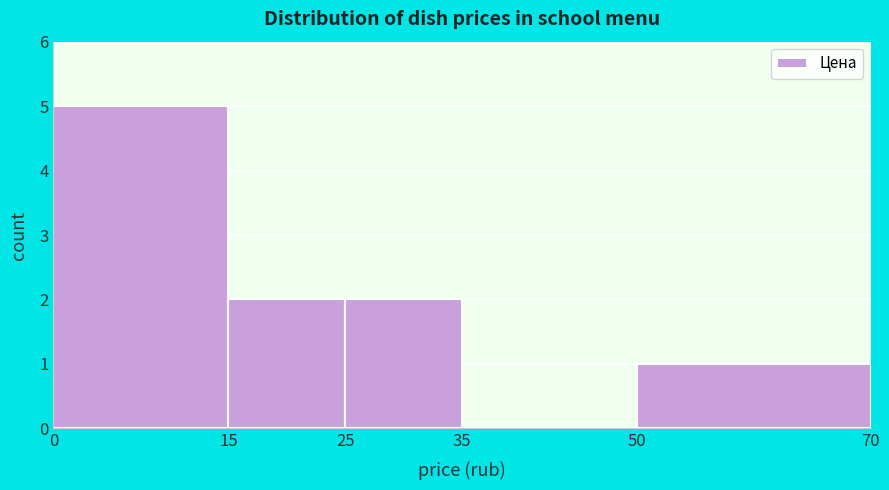

Reading left to right, list every bar in this chart as the range it spans on the x-axis followed by its height. The values are not printed on the chart, so give them approximately, as read against the axis.

0 to 15: 5
15 to 25: 2
25 to 35: 2
35 to 50: 0
50 to 70: 1